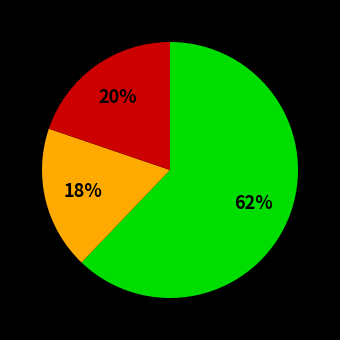

To the nearest percent, what is the average slice percentage?

33%